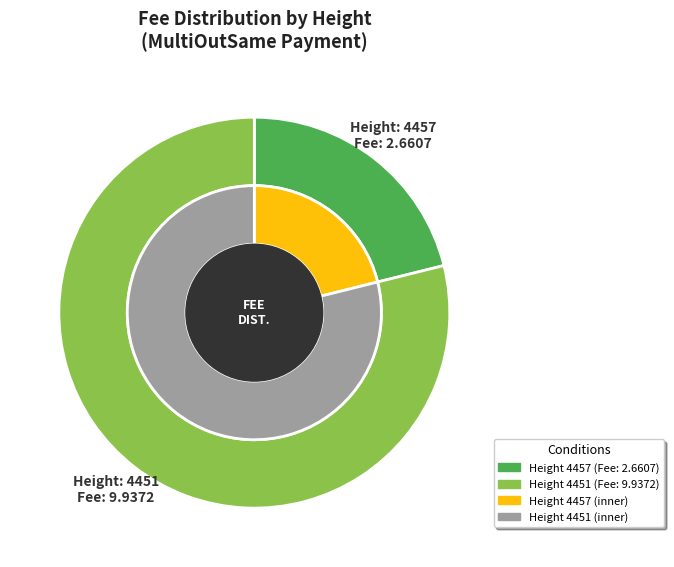

What percentage is NOT represented by 4451?

21.1%